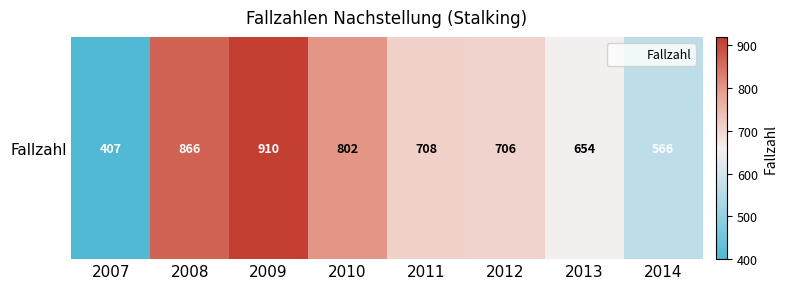

What is the average value?

702